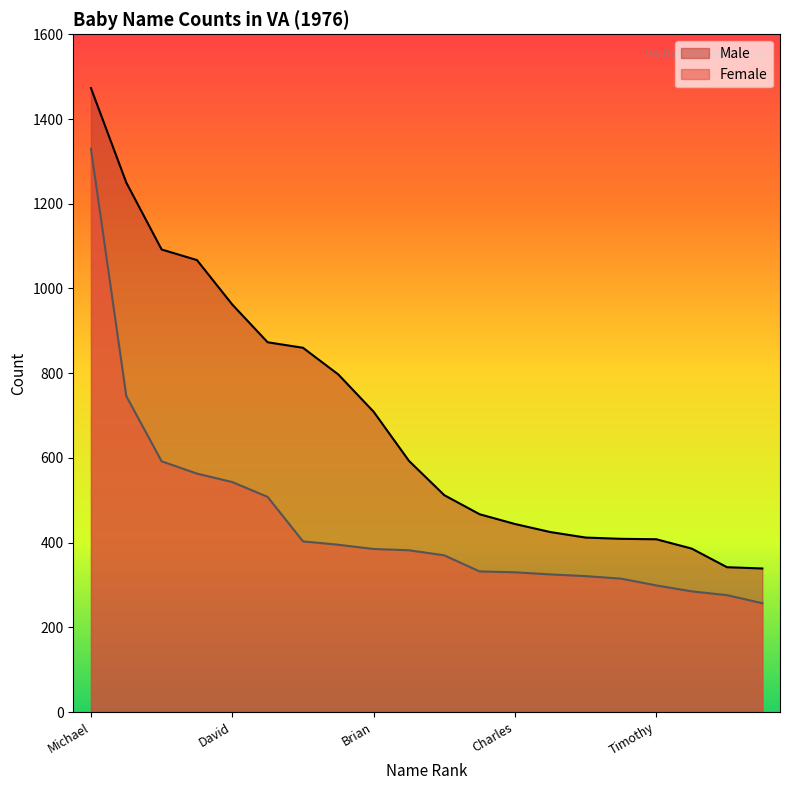

What is the difference between the maximum and second lowest values in the Female series?

1054